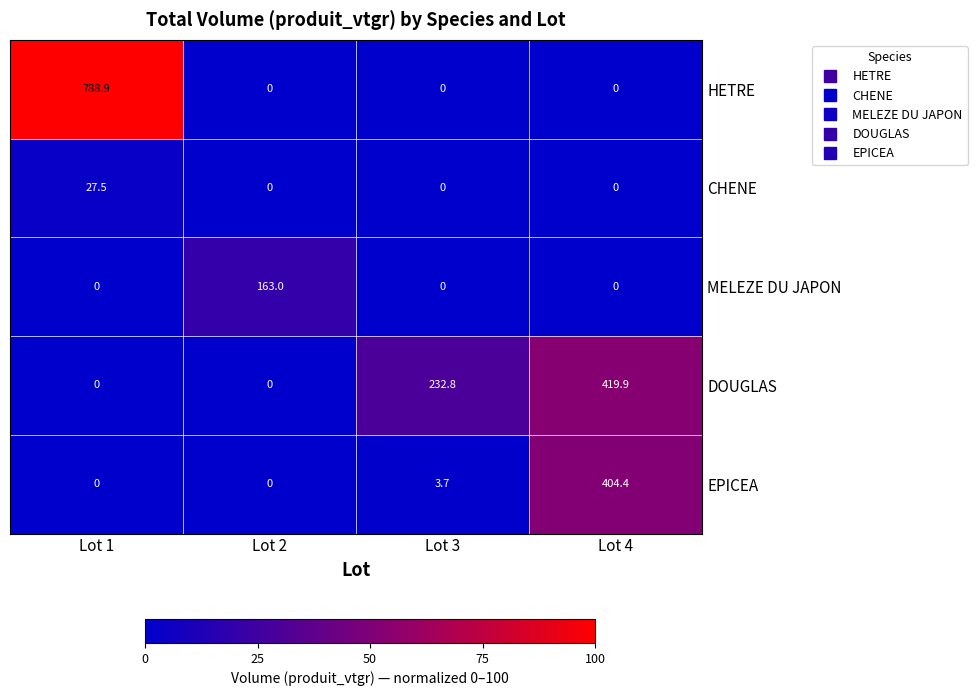

Rank the series by their average value, from lowest to highest.

CHENE, MELEZE DU JAPON, EPICEA, DOUGLAS, HETRE